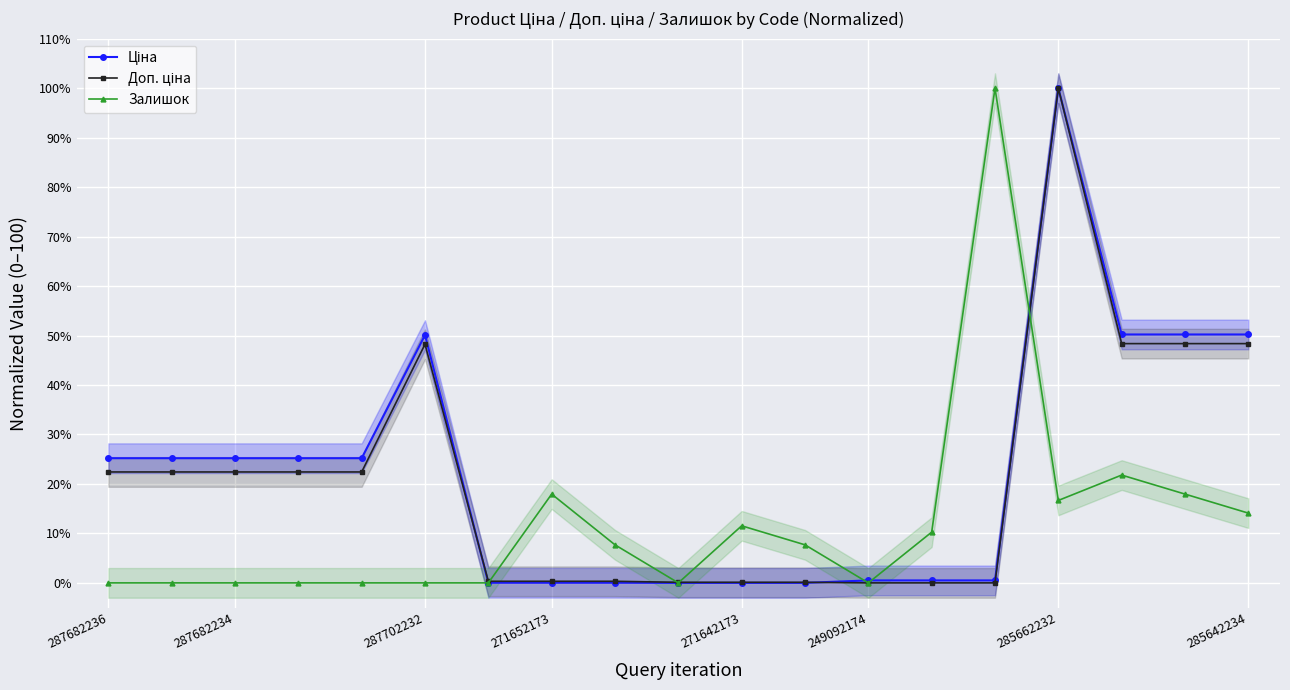

Which series has the largest total across all categories?

Ціна